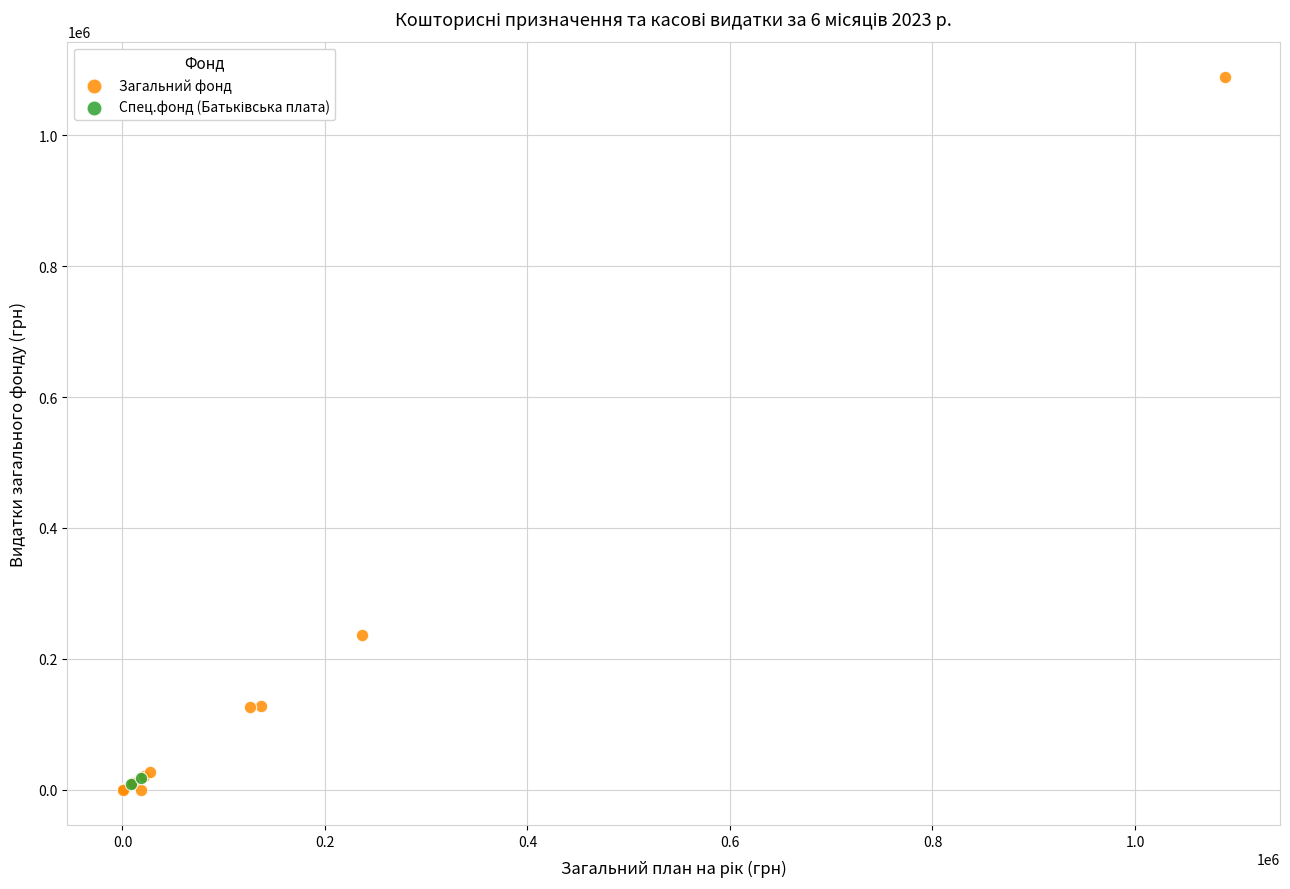

Which series contains the highest Y value?

Загальний фонд